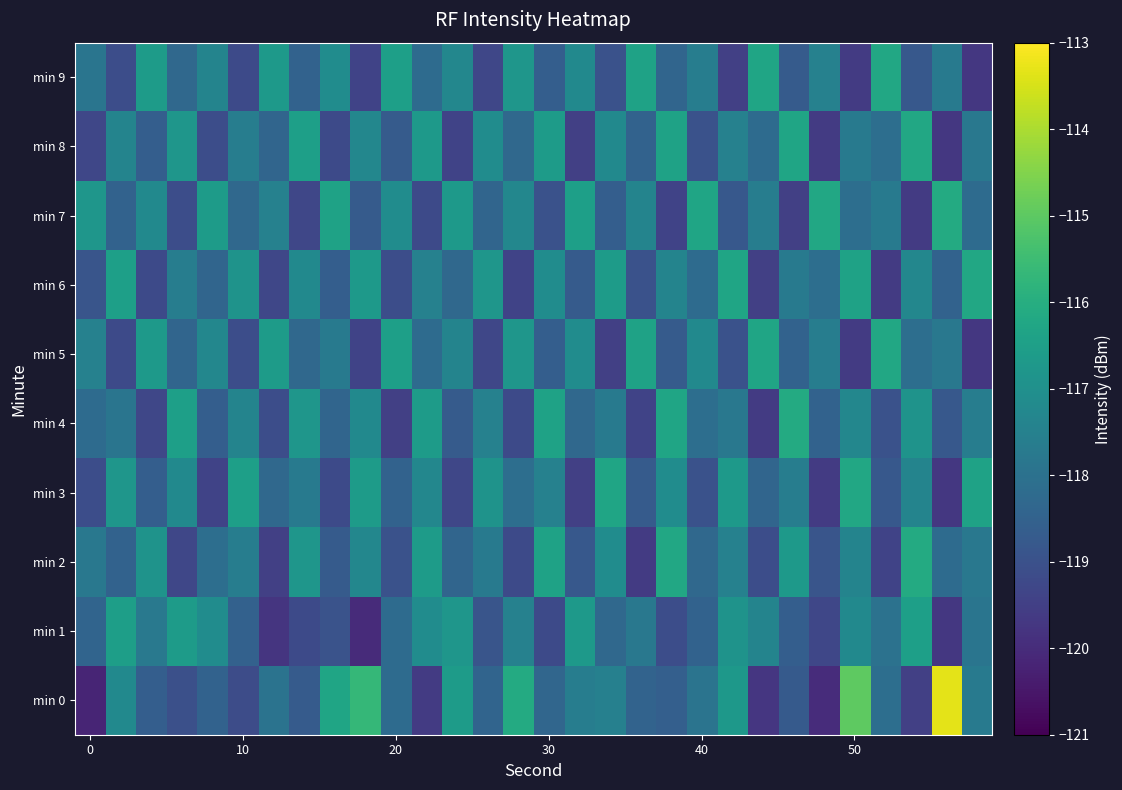

How many data points does each series have?

30